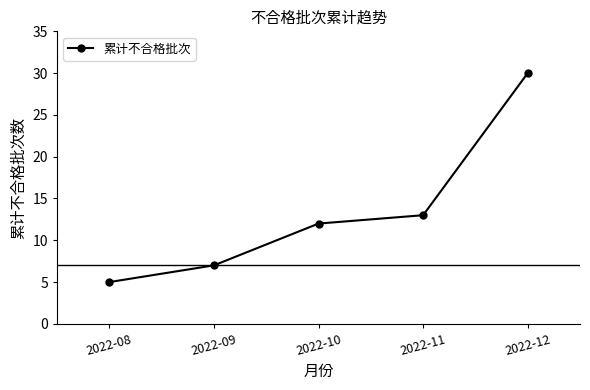

Where is the data nearest to the value 17?

2022-11